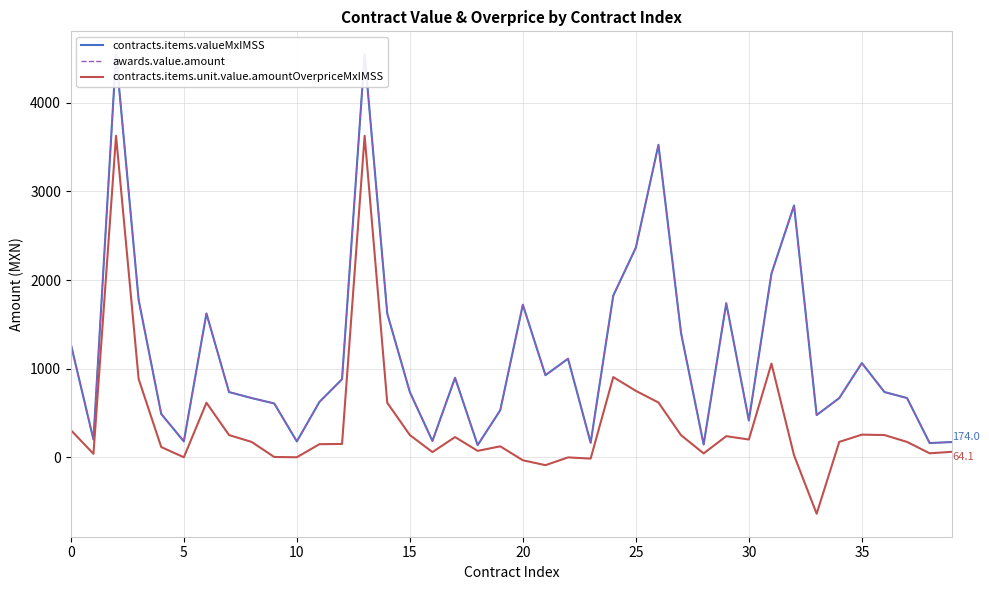

How many lines are shown in the chart?

3